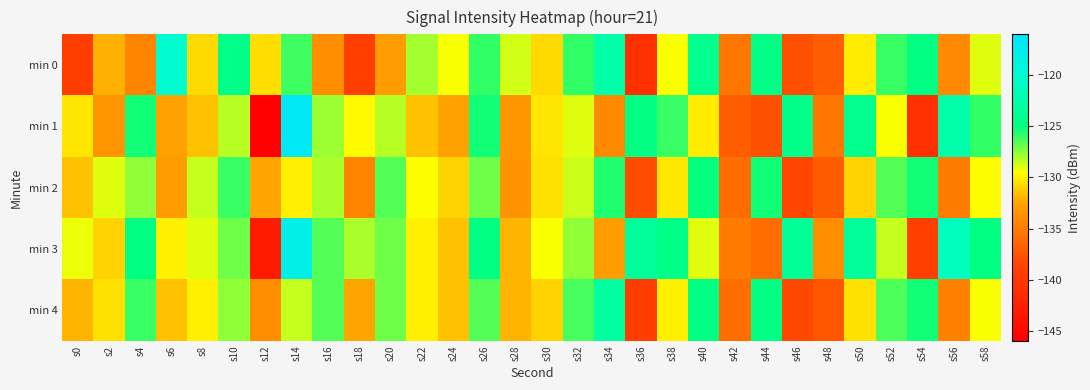

Which label corresponds to the smallest value in the chart?

s12